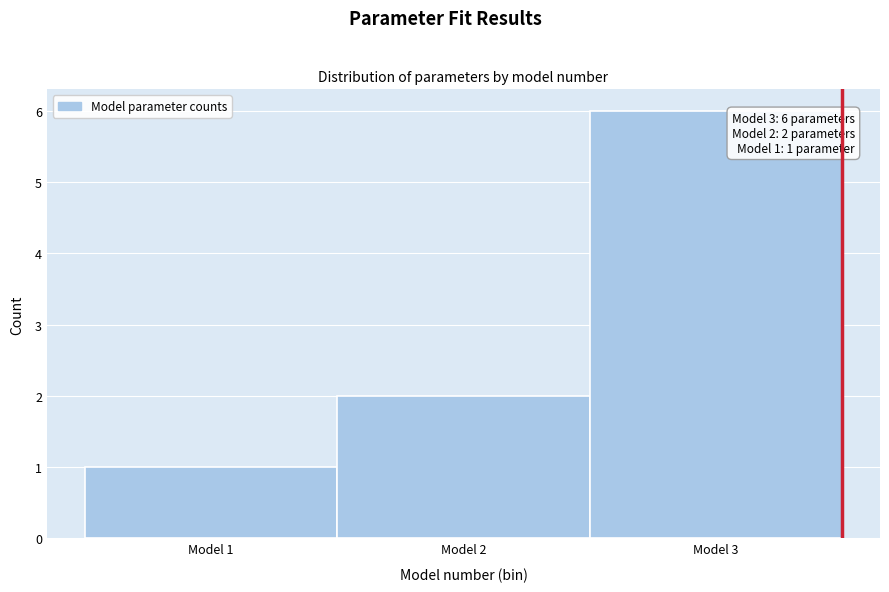

Which range on the x-axis has the tallest bar?

2.5 to 3.5